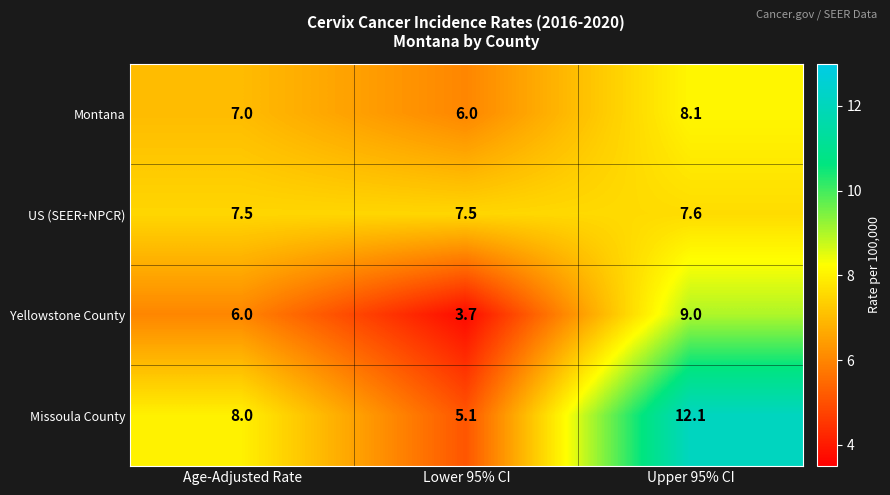

What is the greatest value displayed?

12.1